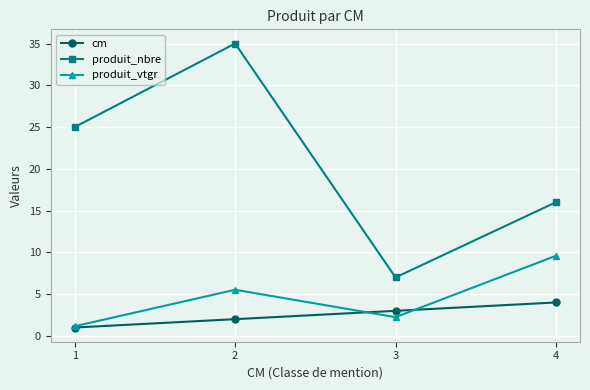

At 4, list the series in order from smallest to largest.

cm, produit_vtgr, produit_nbre